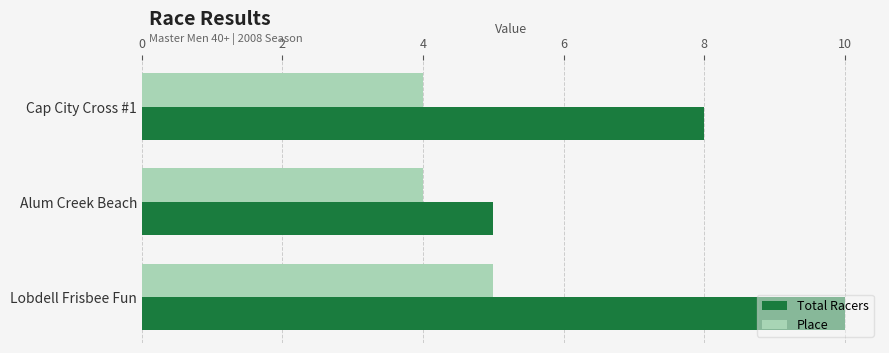

Which series has the largest total across all categories?

Total Racers